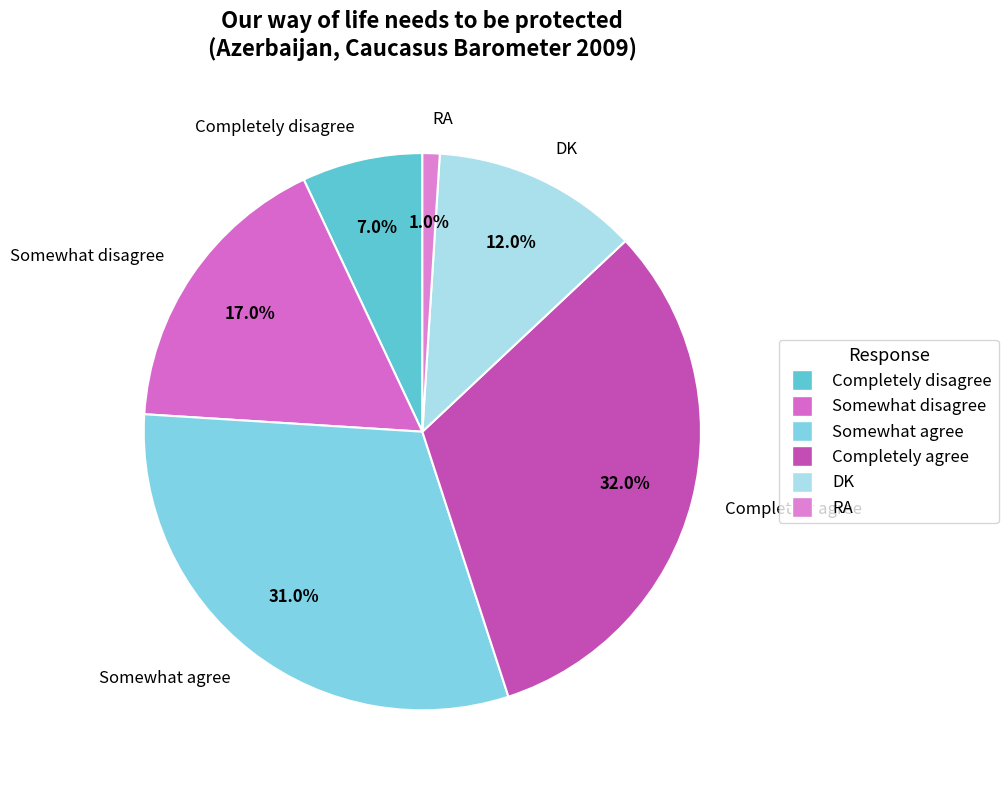

To the nearest percent, what percentage of the pie is RA?

1%